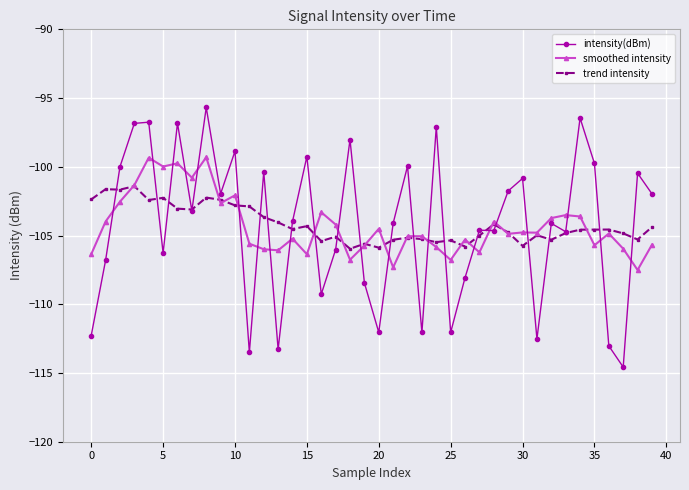

Which series has the largest range (max minus min)?

intensity(dBm)